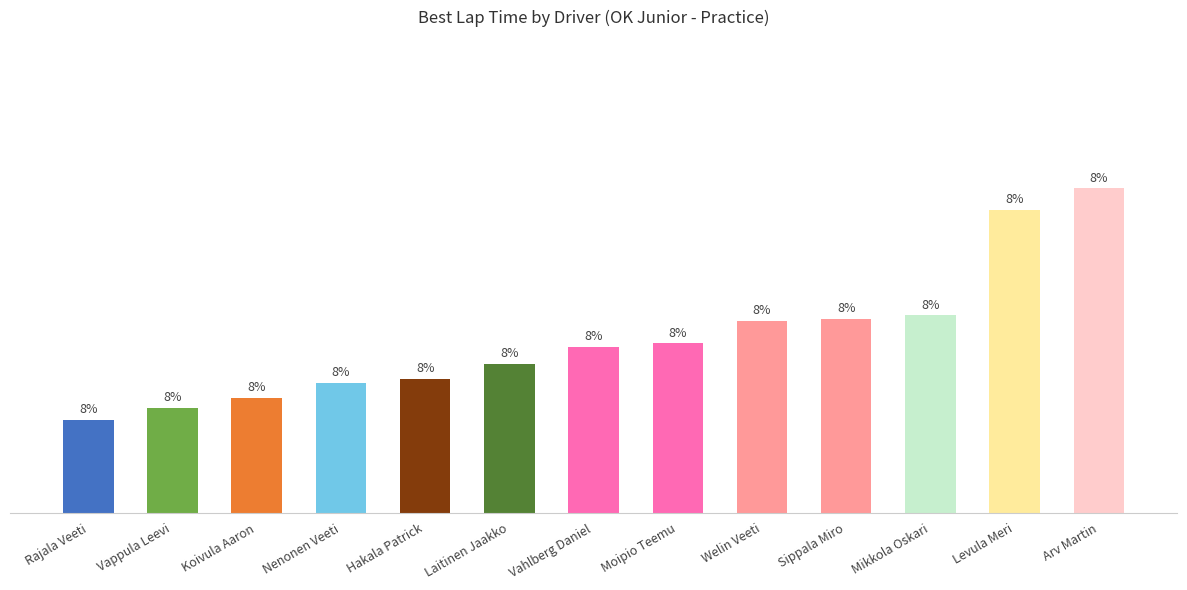

Reading left to right, extract all data points from this chart.

Rajala Veeti=54.3	Vappula Leevi=54.4	Koivula Aaron=54.5	Nenonen Veeti=54.5	Hakala Patrick=54.6	Laitinen Jaakko=54.6	Vahlberg Daniel=54.7	Moipio Teemu=54.8	Welin Veeti=54.9	Sippala Miro=54.9	Mikkola Oskari=54.9	Levula Meri=55.5	Arv Martin=55.6